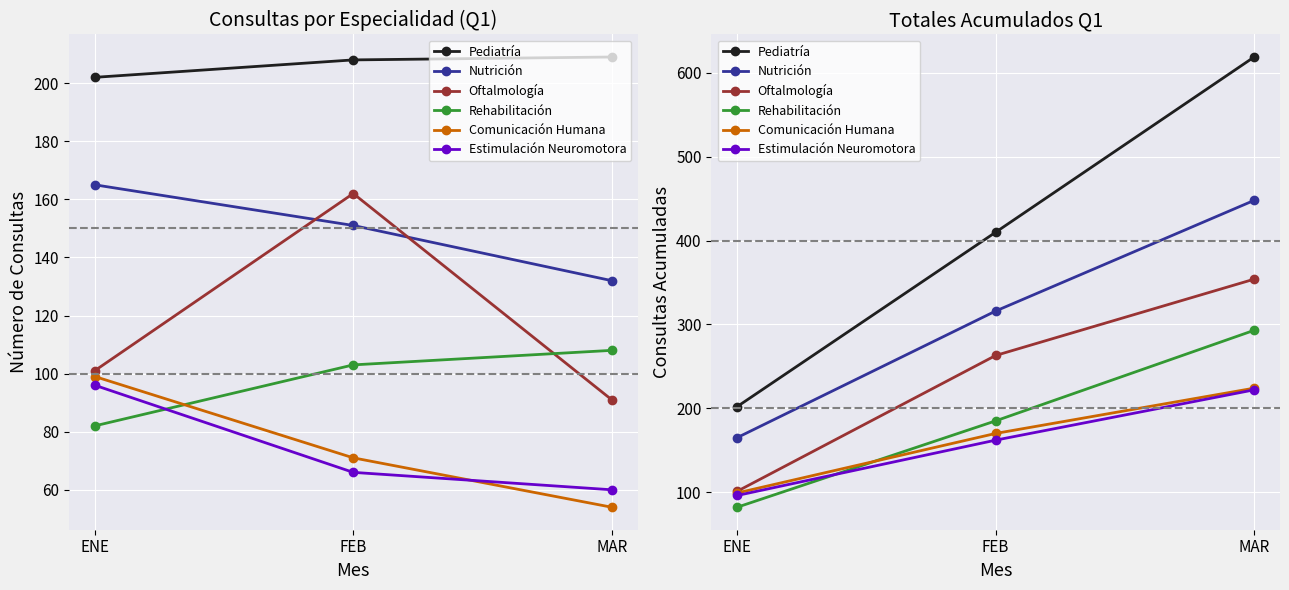

What is the greatest value displayed?

619